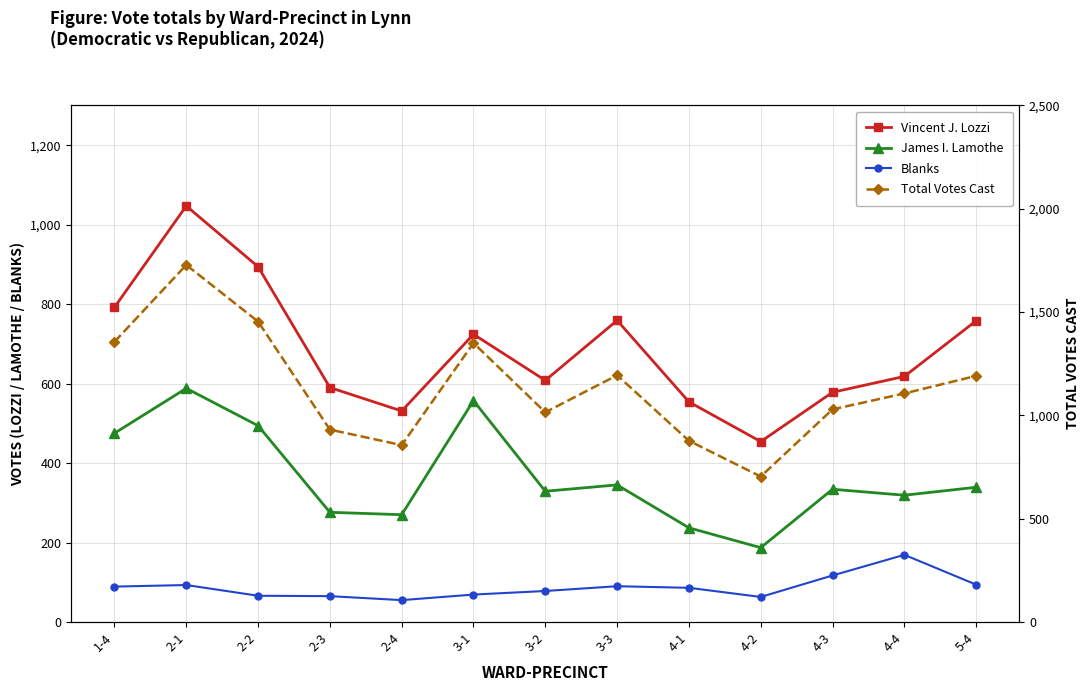

Rank the categories by Total Votes Cast value from highest to lowest.

2-1, 2-2, 1-4, 3-1, 3-3, 5-4, 4-4, 4-3, 3-2, 2-3, 4-1, 2-4, 4-2